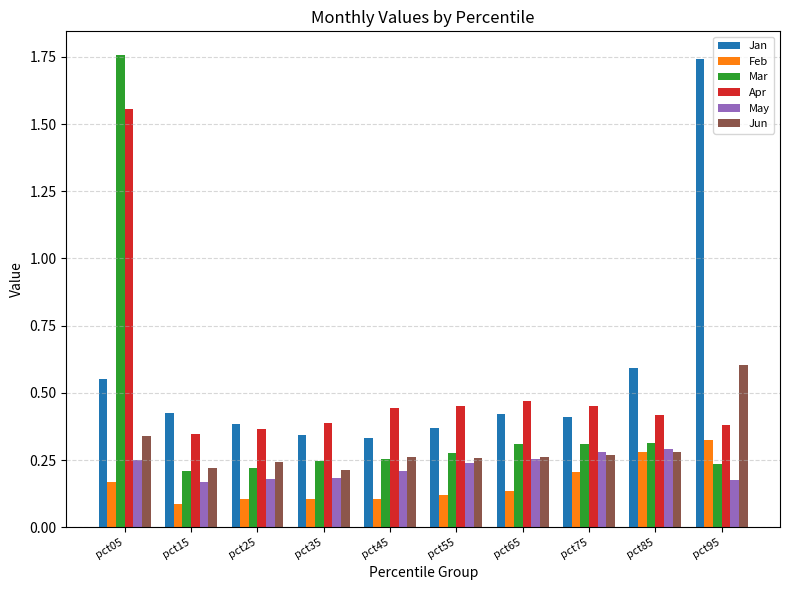

What are all the series names shown in the legend?

Jan, Feb, Mar, Apr, May, Jun